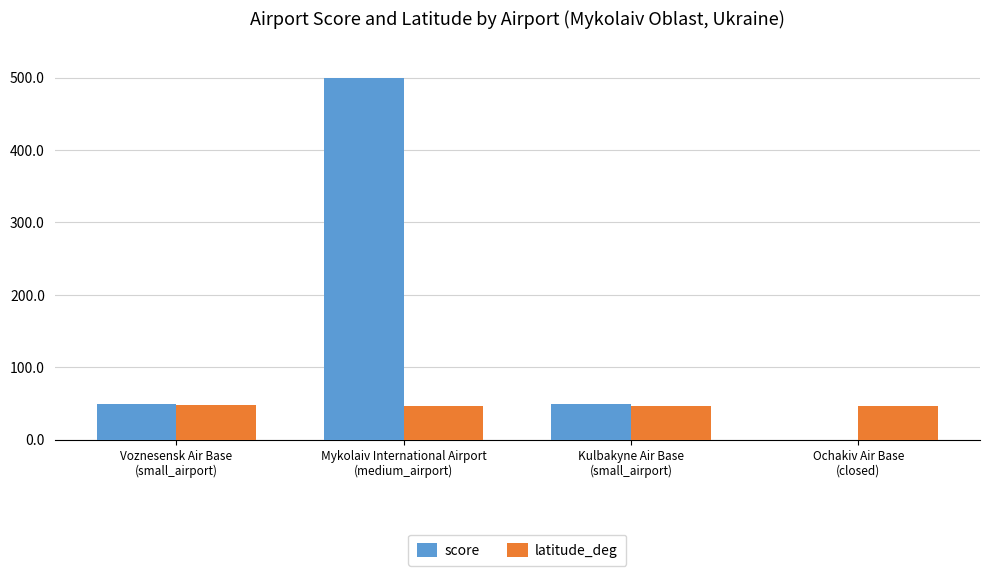

Which series has the largest total across all categories?

score